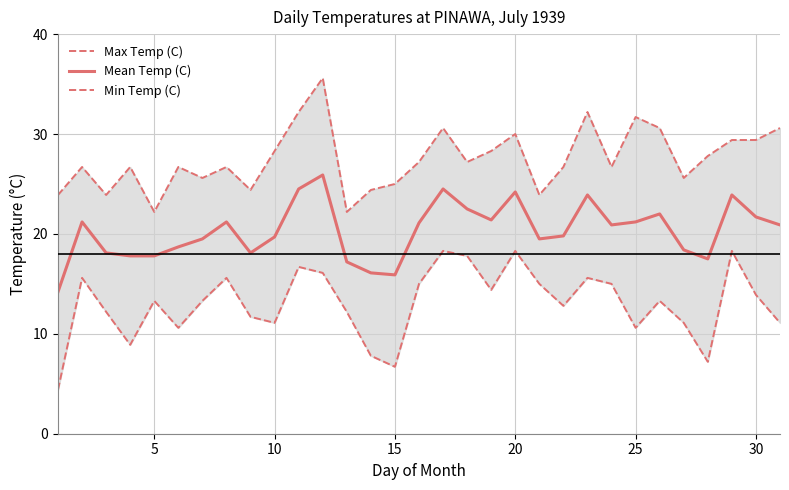

Reading left to right, list all the values displayed in this chart.

Max Temp (C): 23.9	26.7	23.9	26.7	22.2	26.7	25.6	26.7	24.4	28.3	32.2	35.6	22.2	24.4	25.0	27.2	30.6	27.2	28.3	30.0	23.9	26.7	32.2	26.7	31.7	30.6	25.6	27.8	29.4	29.4	30.6
Mean Temp (C): 14.2	21.2	18.1	17.8	17.8	18.7	19.5	21.2	18.1	19.7	24.5	25.9	17.2	16.1	15.9	21.1	24.5	22.5	21.4	24.2	19.5	19.8	23.9	20.9	21.2	22.0	18.4	17.5	23.9	21.7	20.9
Min Temp (C): 4.4	15.6	12.2	8.9	13.3	10.6	13.3	15.6	11.7	11.1	16.7	16.1	12.2	7.8	6.7	15.0	18.3	17.8	14.4	18.3	15.0	12.8	15.6	15.0	10.6	13.3	11.1	7.2	18.3	13.9	11.1